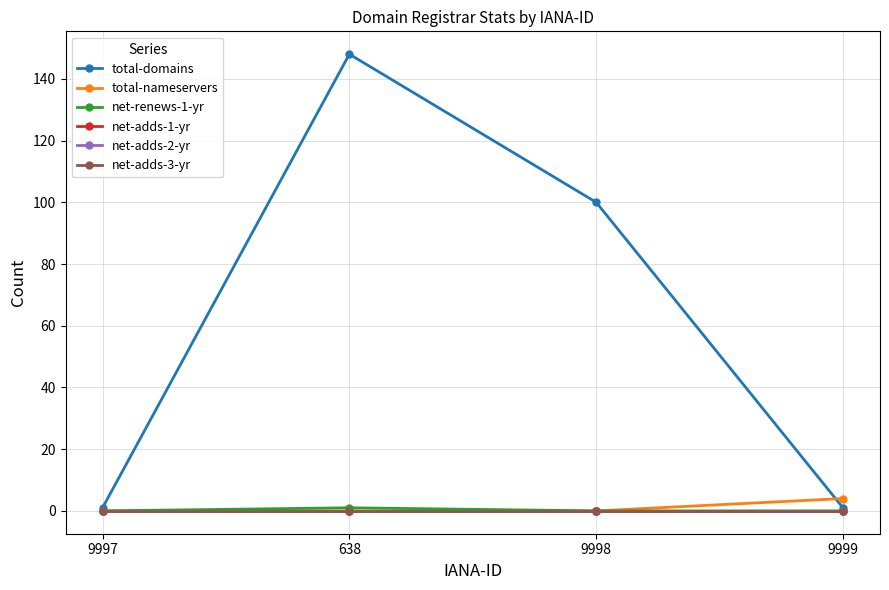

Between 638 and 9997, which is larger?

638